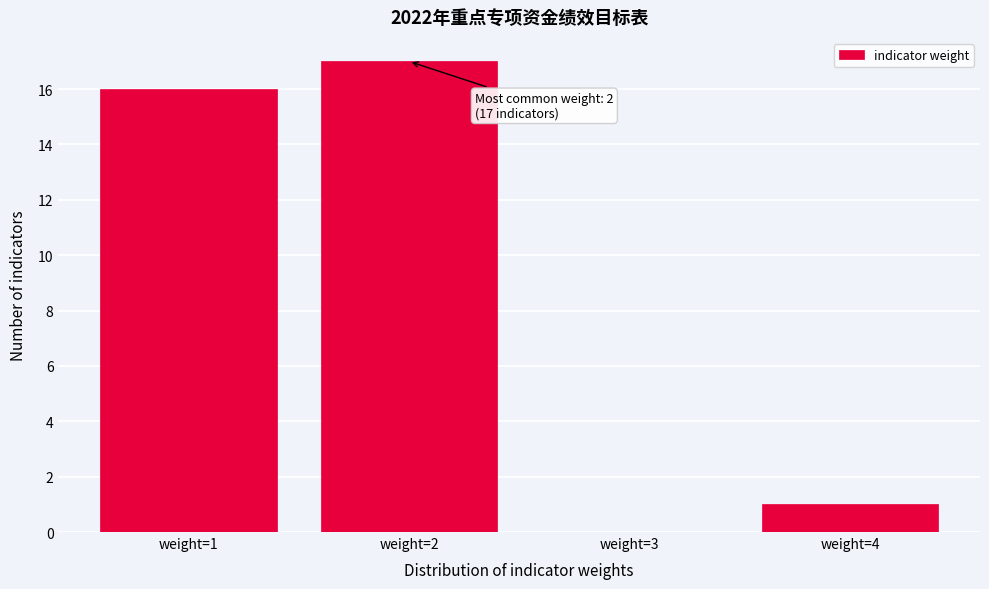

Which range on the x-axis has the tallest bar?

1.5 to 2.5